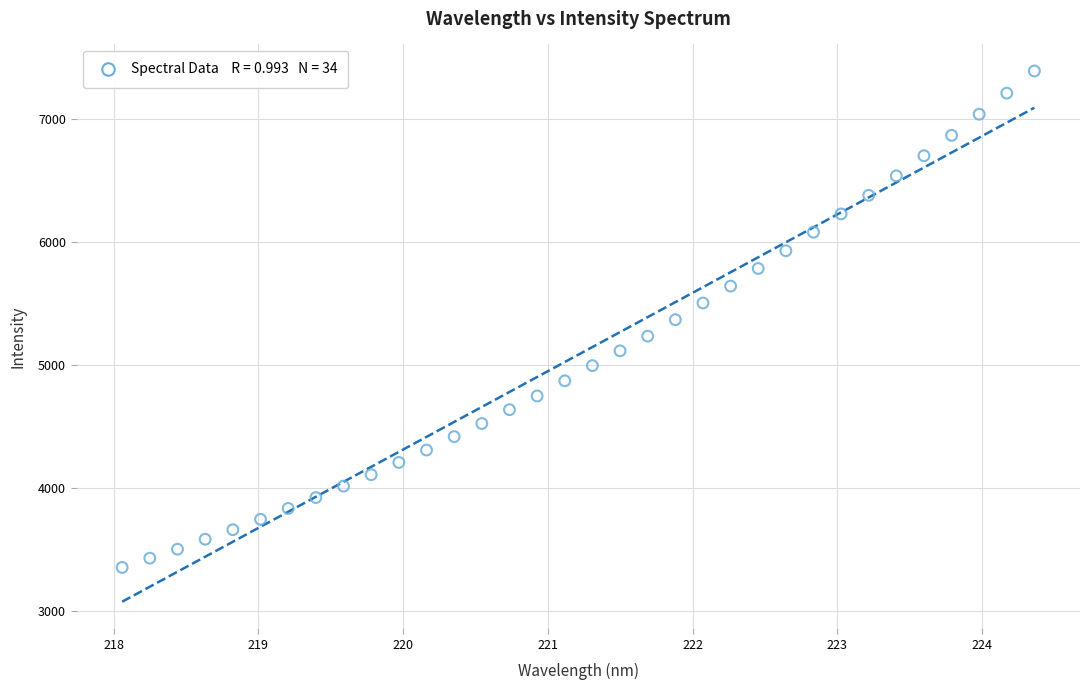

What is the range of Y values (max minus min)?

4029.4